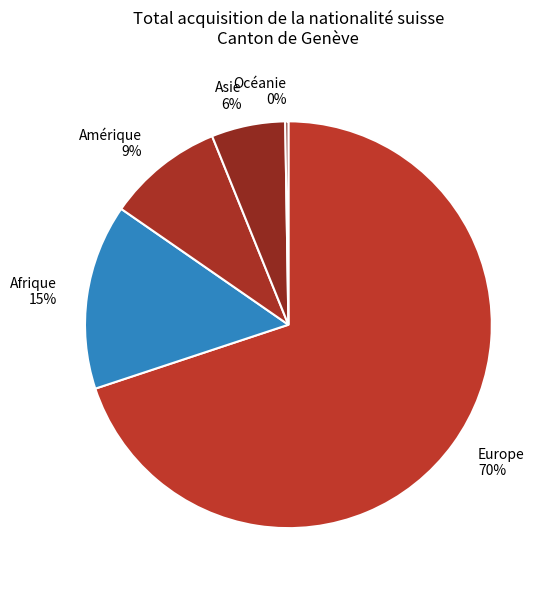

Is the sum of Amérique and Asie greater than half?

No